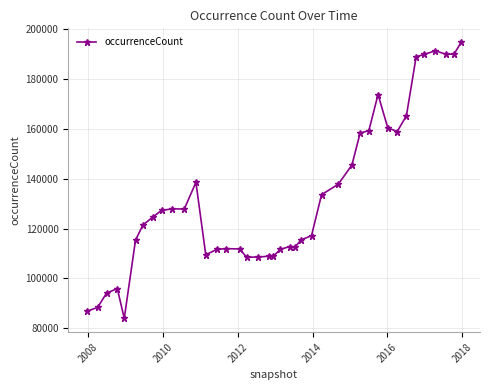

How many lines are shown in the chart?

1